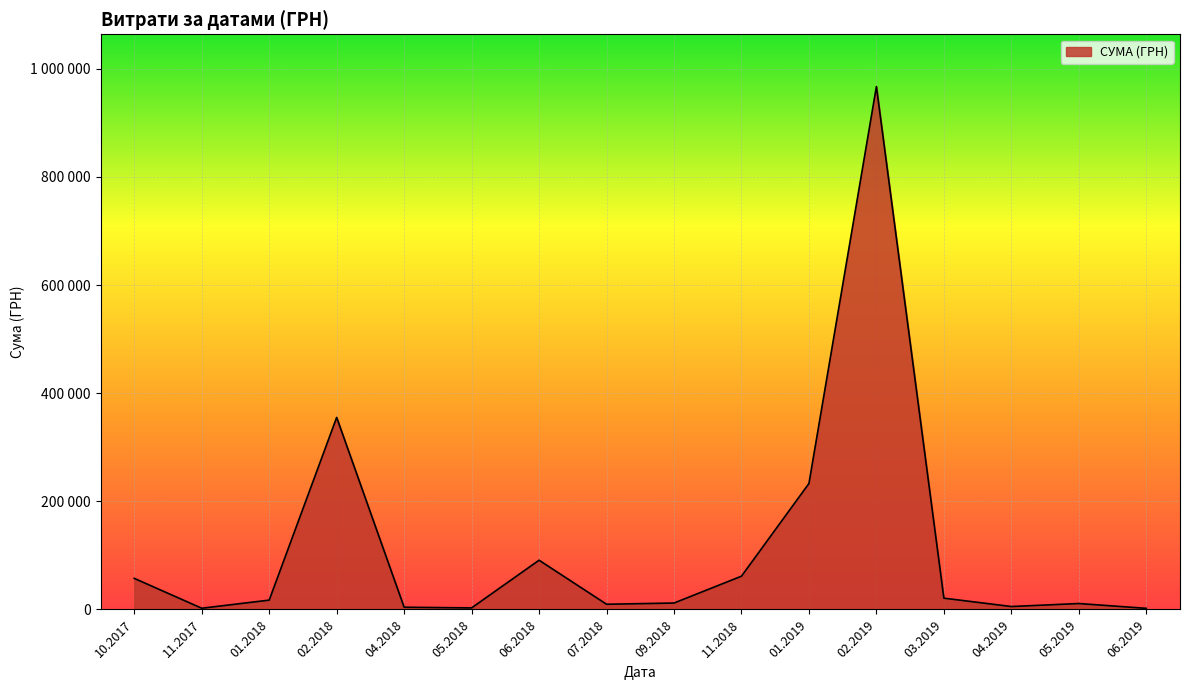

Does the chart have visible grid lines?

Yes